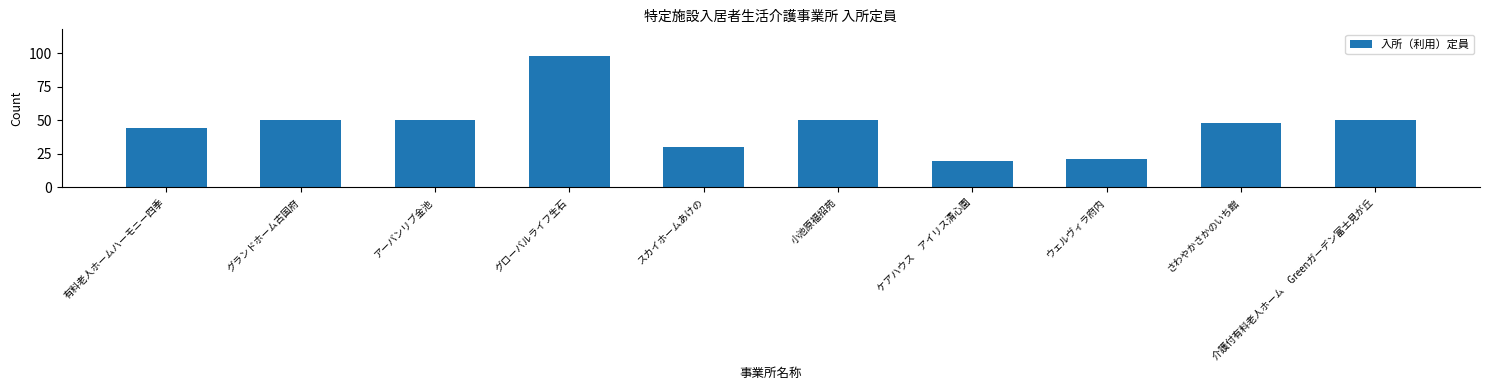

Reading left to right, what are all the values shown in this chart?

44	50	50	98	30	50	20	21	48	50